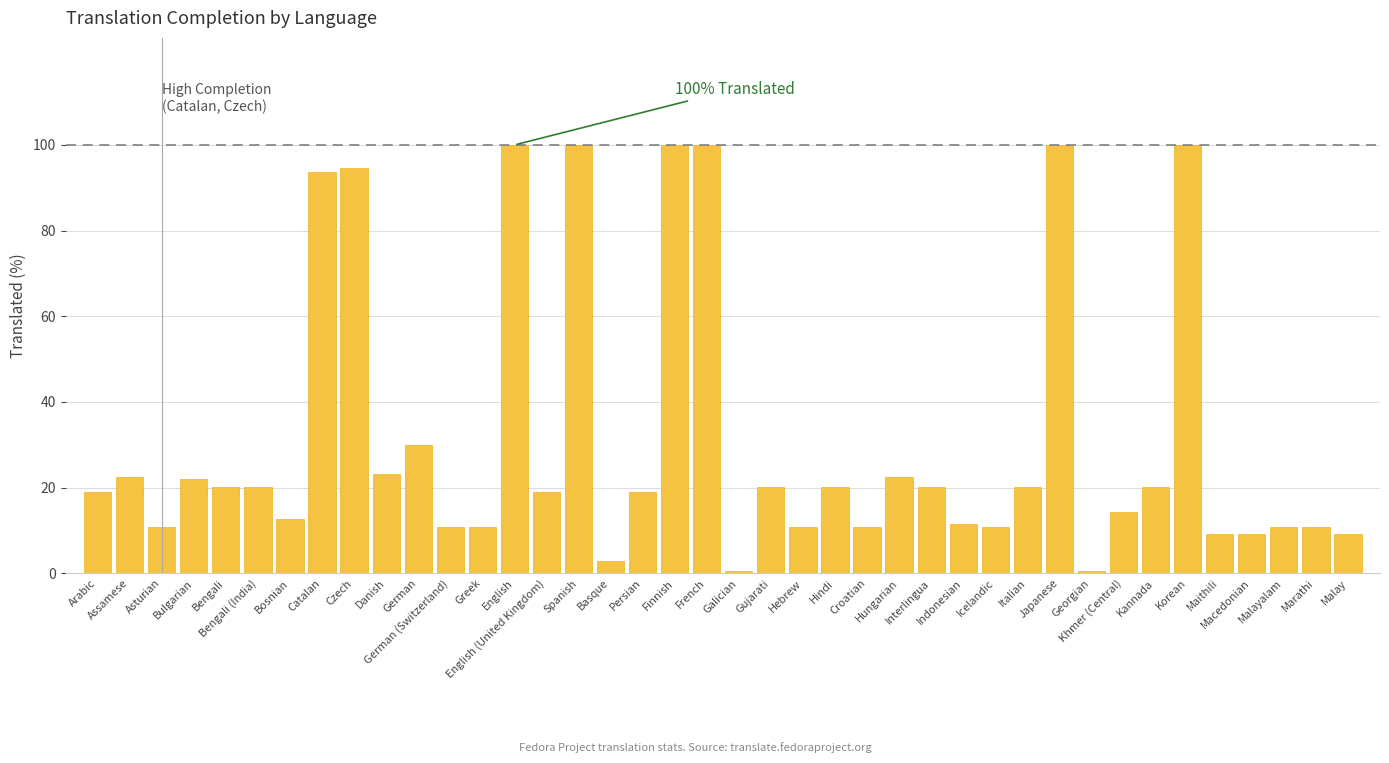

What is the sum of all values?

1263.9